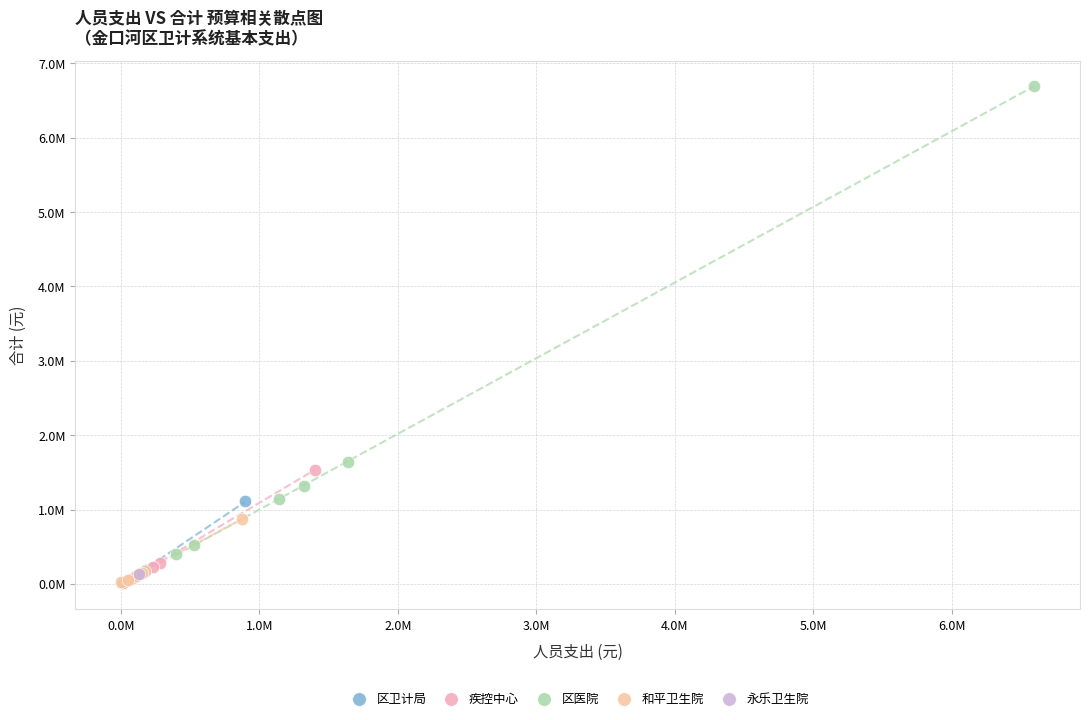

What are all the series names shown in the legend?

区卫计局, 疾控中心, 区医院, 和平卫生院, 永乐卫生院